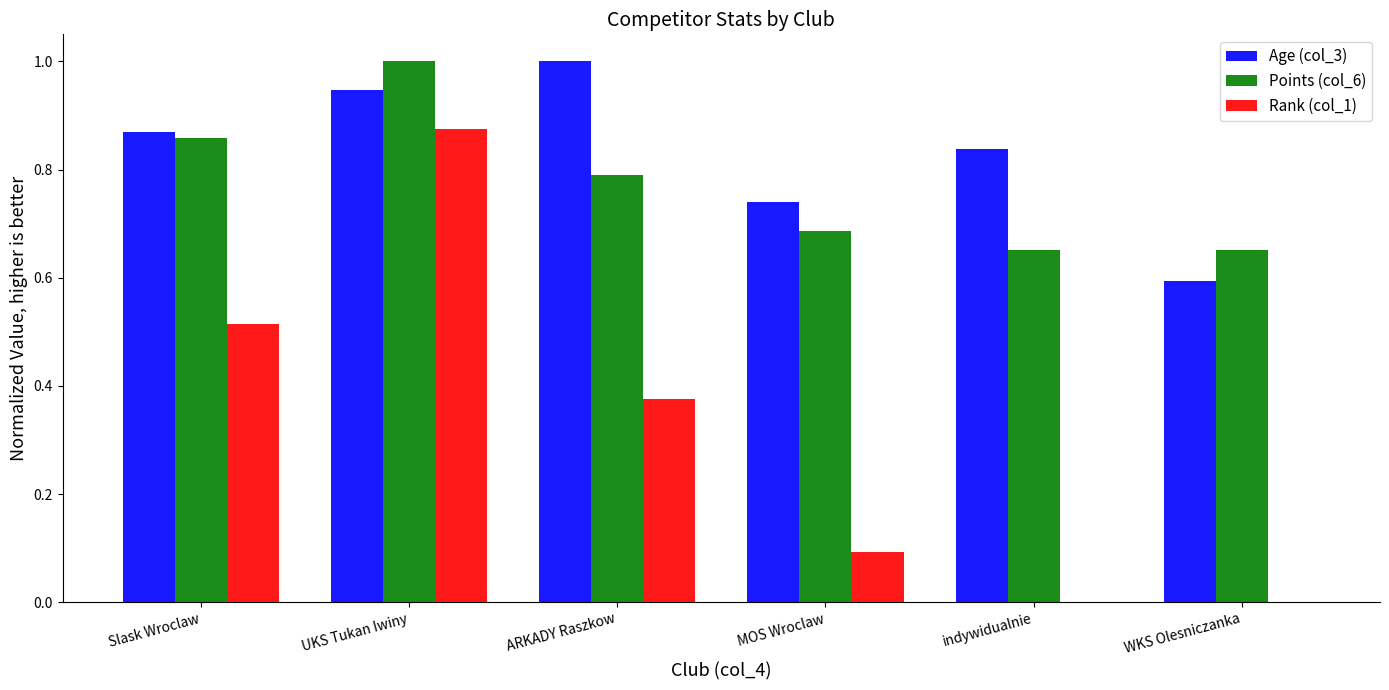

What is the sum of the Points (col_6) values at indywidualnie and UKS Tukan Iwiny?

1.7